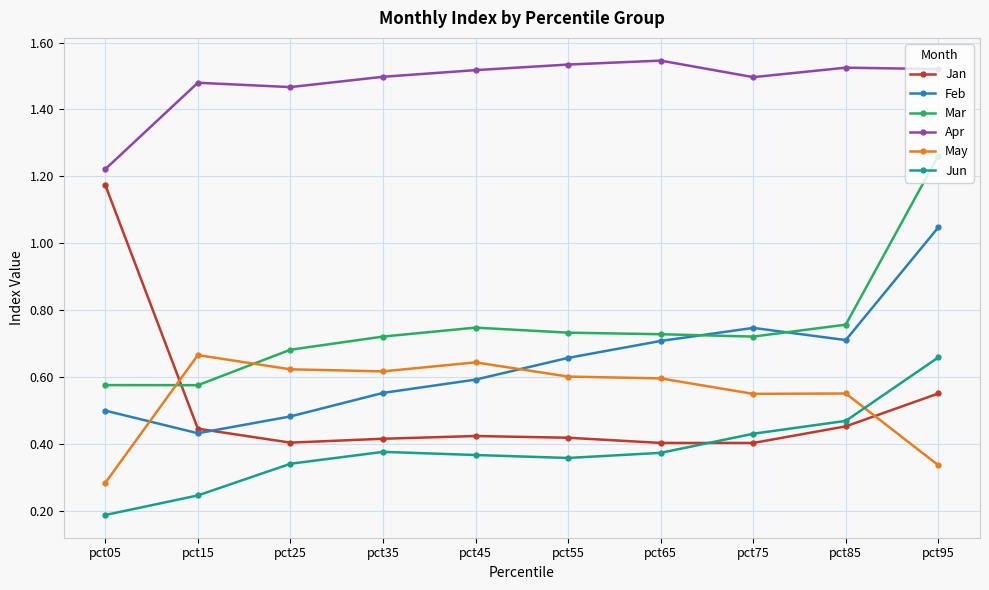

True or false: Mar has more than 0 points higher than both neighbors.

True